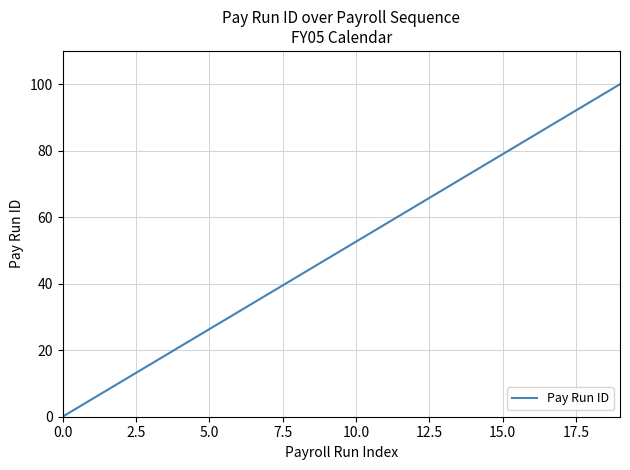

What is the difference between the maximum and minimum values?

100.0